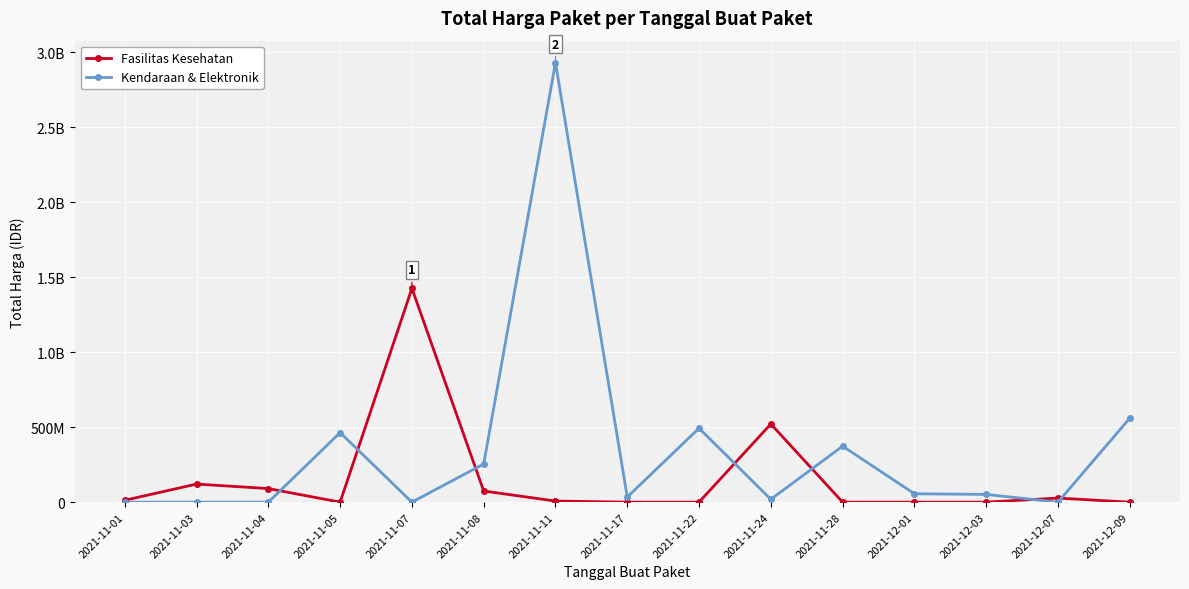

What is the average value of the Fasilitas Kesehatan series?

152042479